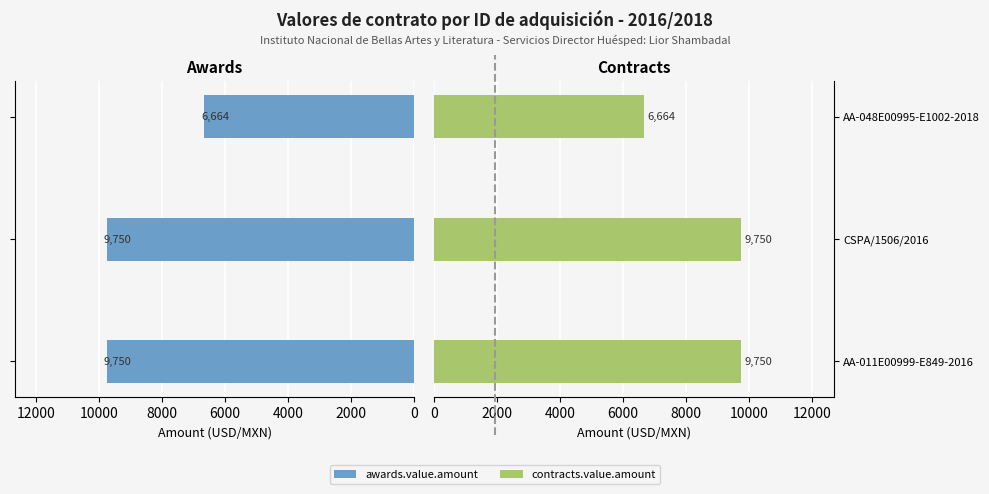

How many bars are there in each group?

2